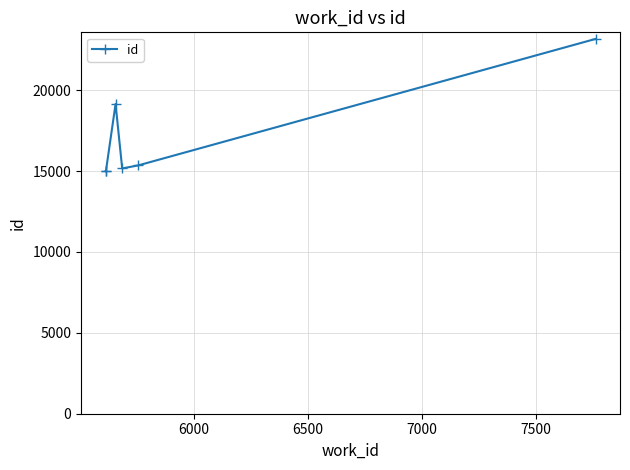

What is the minimum value shown in the chart?

15004